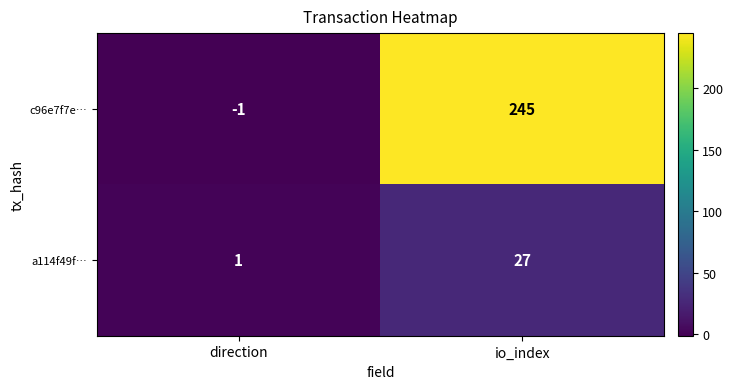

Between direction and io_index, which series saw the biggest shift?

c96e7f7e…